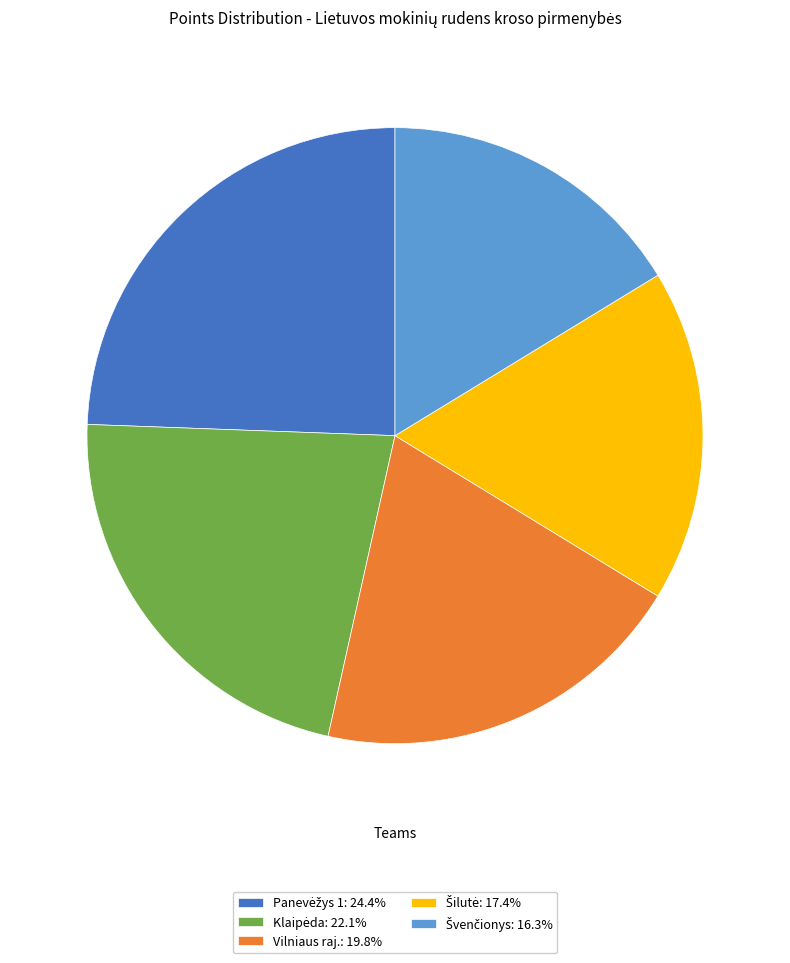

Is there a majority slice in this chart?

No